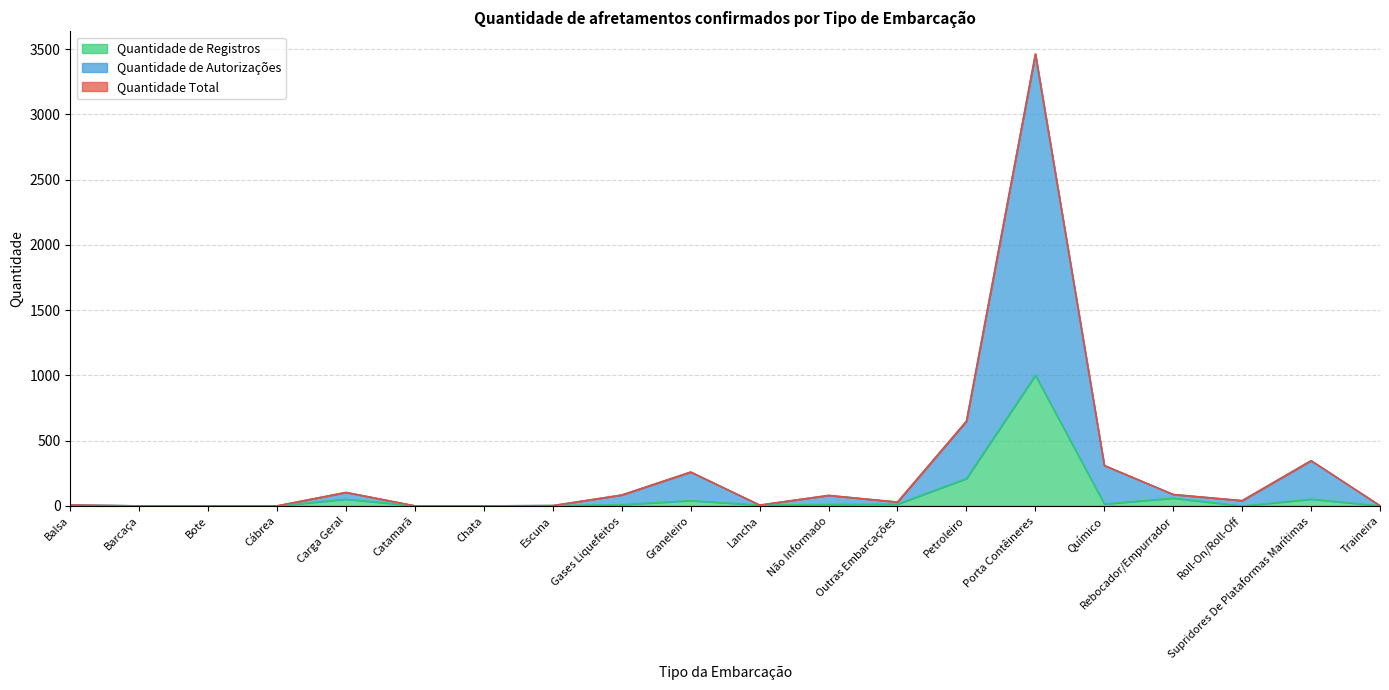

Reading left to right, what are all the values shown in this chart?

Quantidade Total: Balsa=7	Barcaça=1	Bote=1	Cábrea=1	Carga Geral=104	Catamarã=1	Chata=1	Escuna=3	Gases Liquefeitos=84	Graneleiro=260	Lancha=7	Não Informado=81	Outras Embarcações=30	Petroleiro=650	Porta Contêineres=3463	Químico=310	Rebocador/Empurrador=88	Roll-On/Roll-Off=41	Supridores De Plataformas Marítimas=347	Traineira=2
Quantidade de Autorizações: Balsa=7	Barcaça=1	Bote=1	Cábrea=1	Carga Geral=104	Catamarã=1	Chata=1	Escuna=3	Gases Liquefeitos=84	Graneleiro=260	Lancha=7	Não Informado=81	Outras Embarcações=30	Petroleiro=650	Porta Contêineres=3463	Químico=310	Rebocador/Empurrador=88	Roll-On/Roll-Off=41	Supridores De Plataformas Marítimas=347	Traineira=2
Quantidade de Registros: Balsa=7	Barcaça=1	Bote=1	Cábrea=0	Carga Geral=52	Catamarã=1	Chata=1	Escuna=3	Gases Liquefeitos=10	Graneleiro=41	Lancha=7	Não Informado=12	Outras Embarcações=14	Petroleiro=210	Porta Contêineres=1001	Químico=15	Rebocador/Empurrador=60	Roll-On/Roll-Off=0	Supridores De Plataformas Marítimas=52	Traineira=2